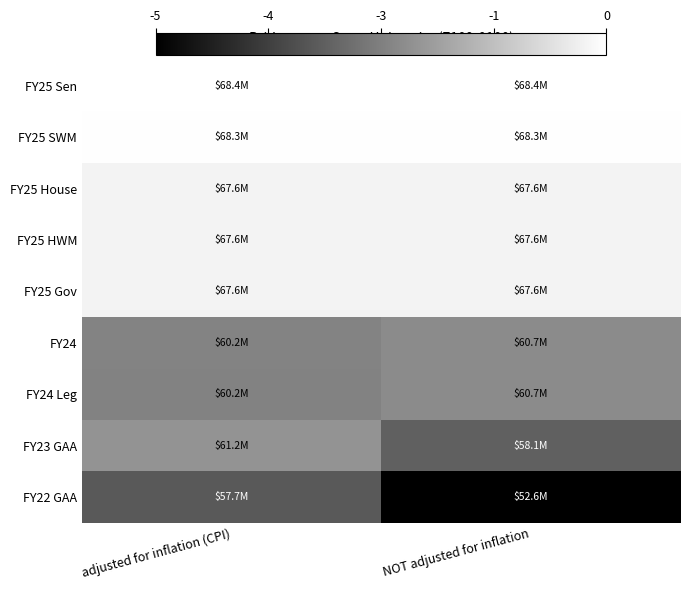

At NOT adjusted for inflation, list the series in order from largest to smallest.

FY25 Sen, FY25 SWM, FY25 House, FY25 HWM, FY25 Gov, FY24, FY24 Leg, FY23 GAA, FY22 GAA